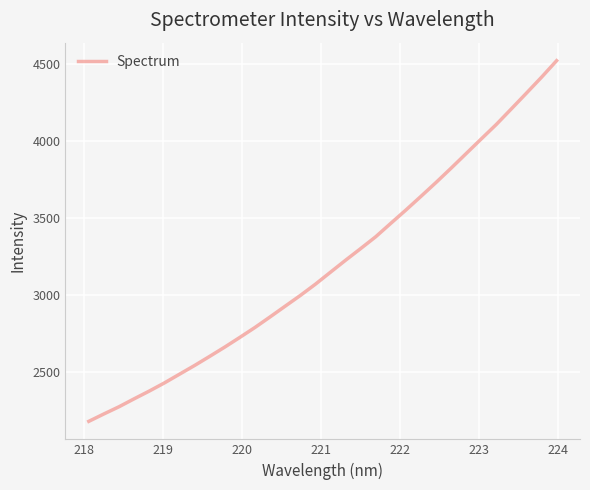

What is the minimum value shown in the chart?

2179.4